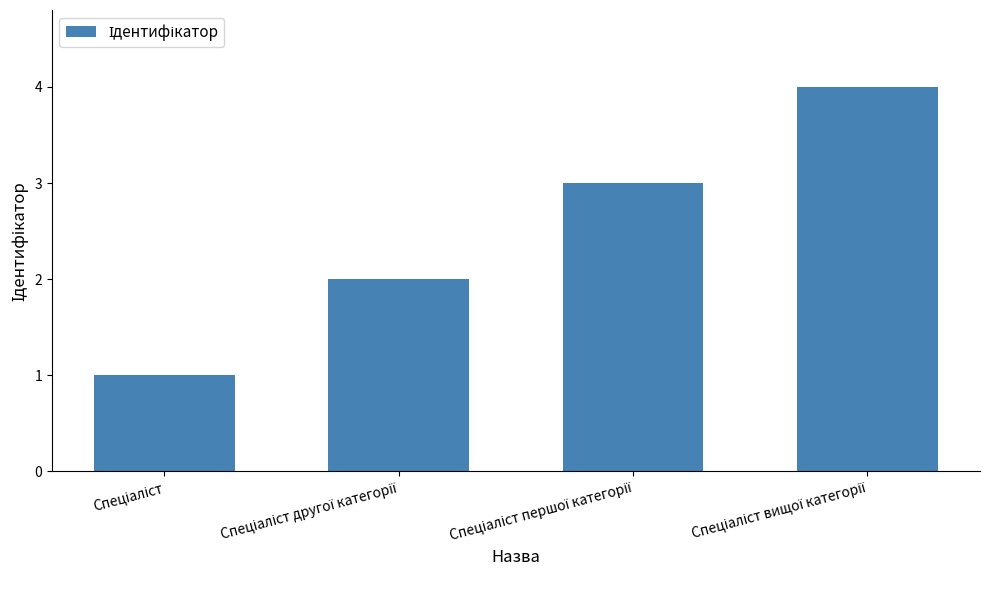

What is the maximum value shown in the chart?

4